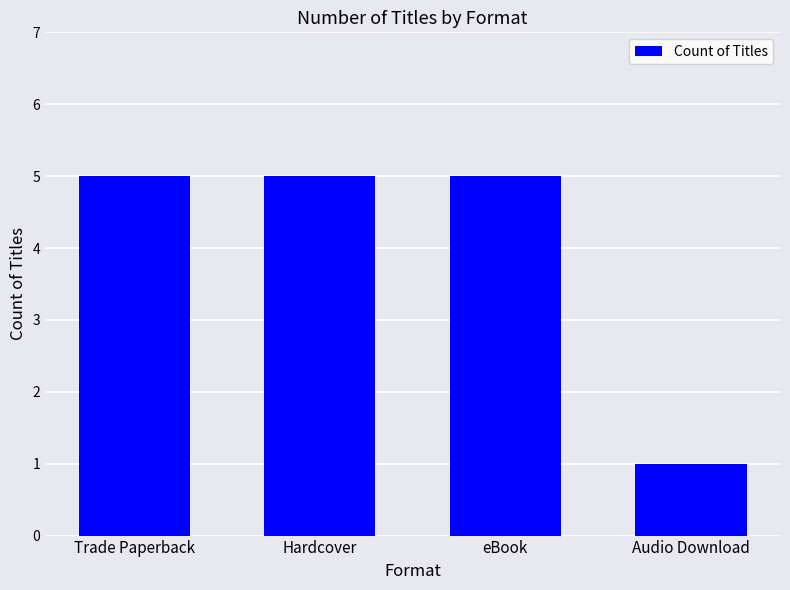

The chart shows a value of 2 at Trade Paperback. True or false?

False